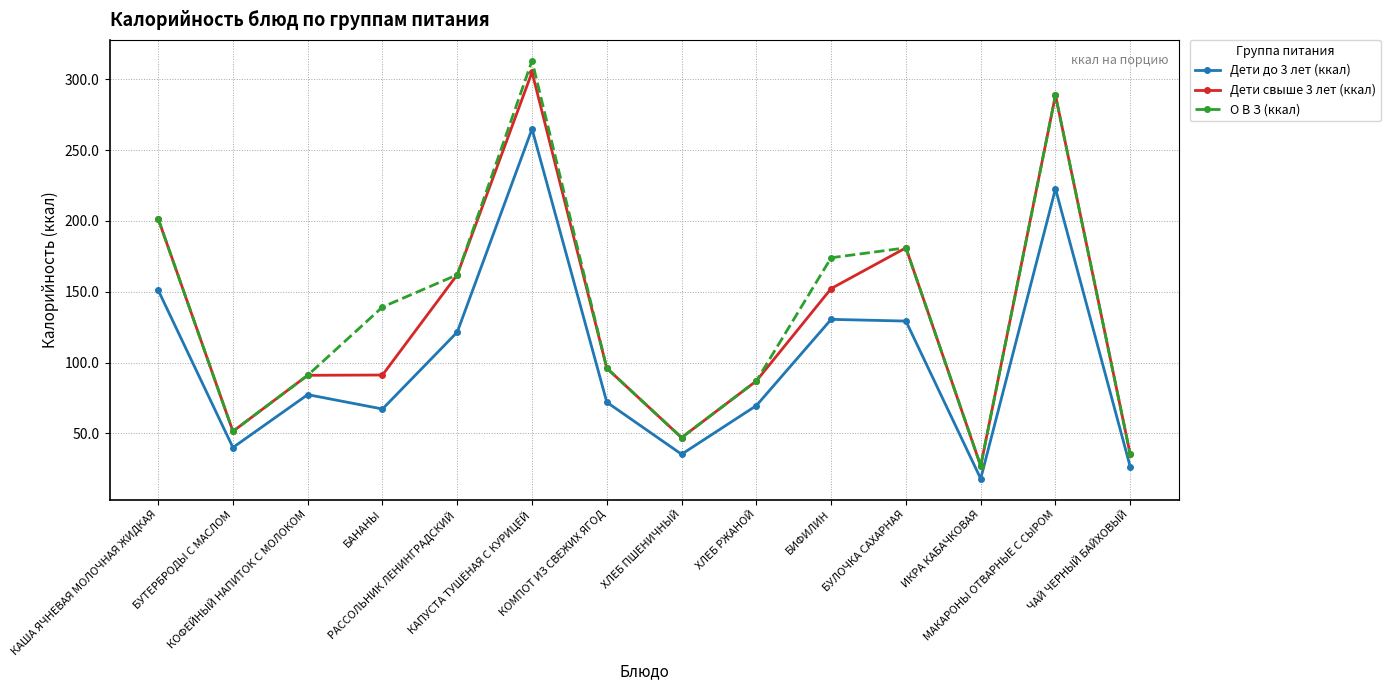

Which series has the largest total across all categories?

О В З (ккал)